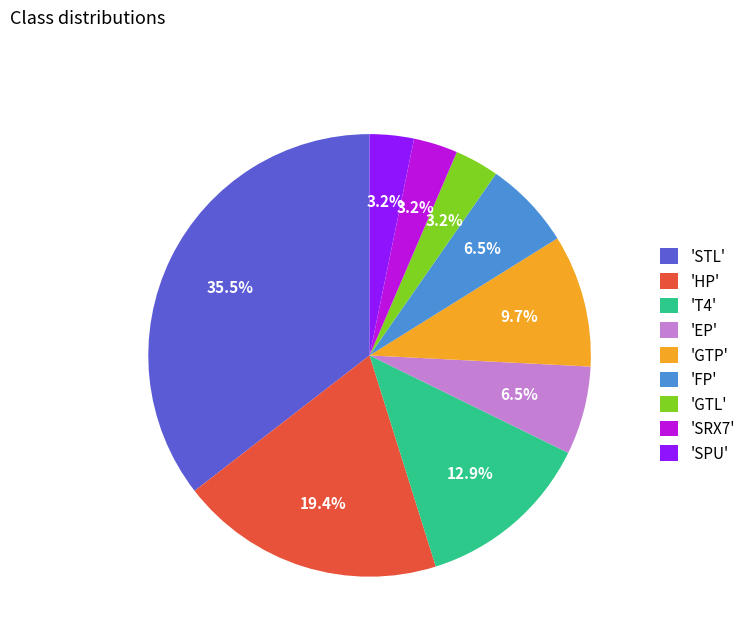

Is there any slice that represents more than half of the pie?

No